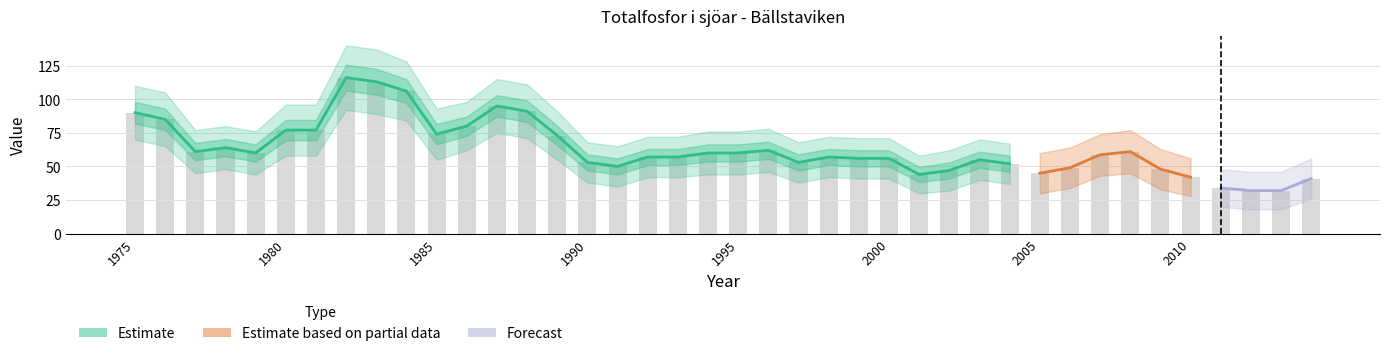

List the series in order of their overall mean, highest first.

upper_bound, Bällstaviken, lower_bound